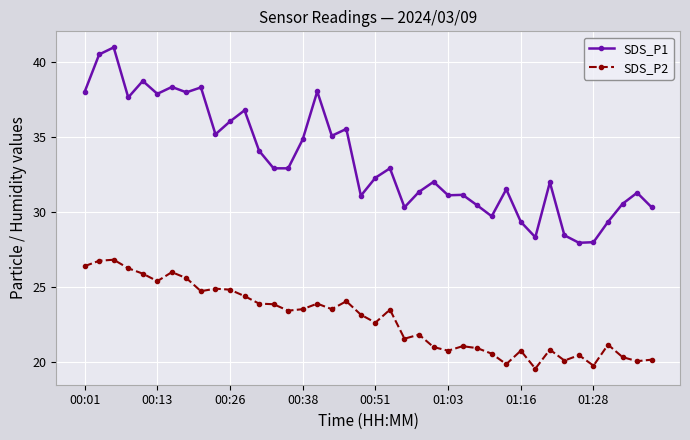

True or false: SDS_P1 has more than 1 points higher than both neighbors.

True